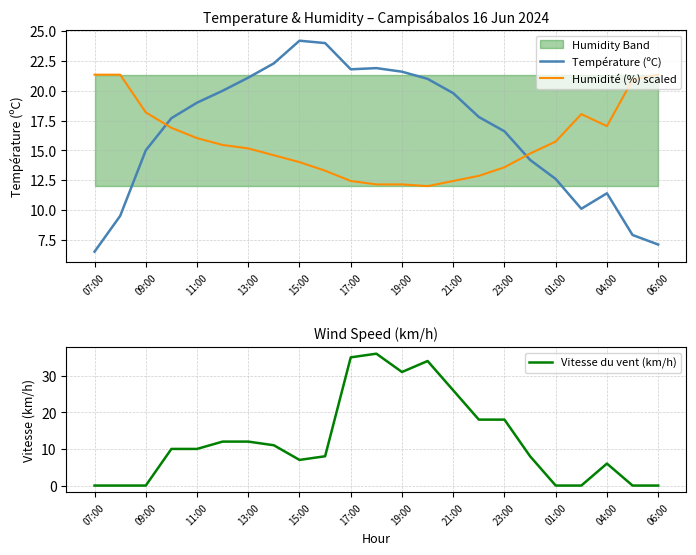

How many data points in Humidité (%) scaled are above 15?

12